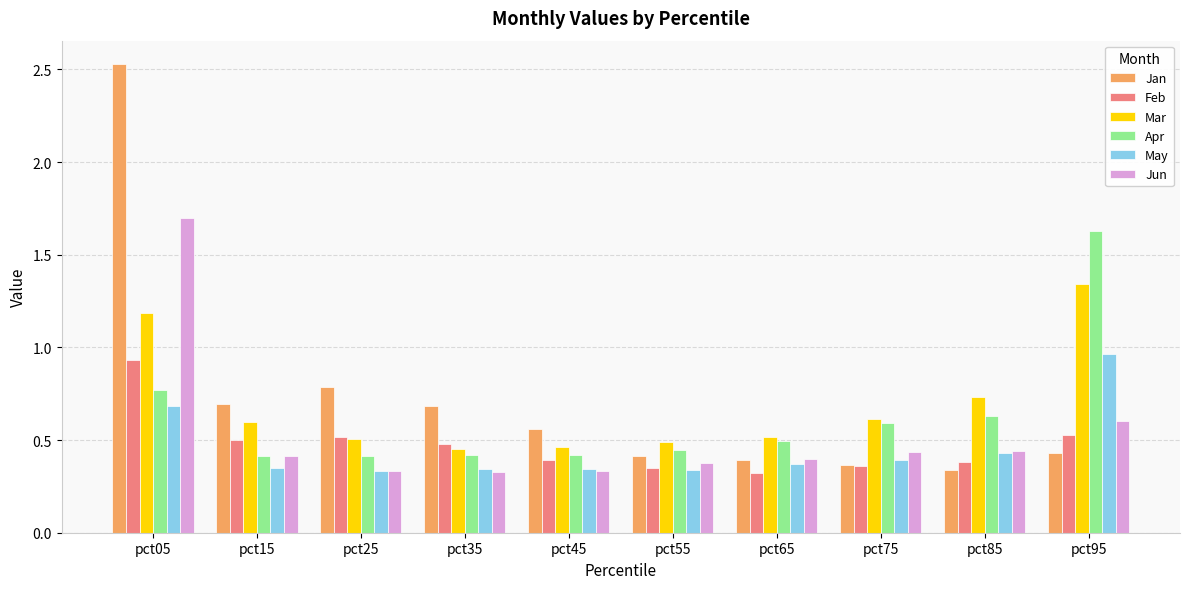

Which series has the largest total across all categories?

Jan